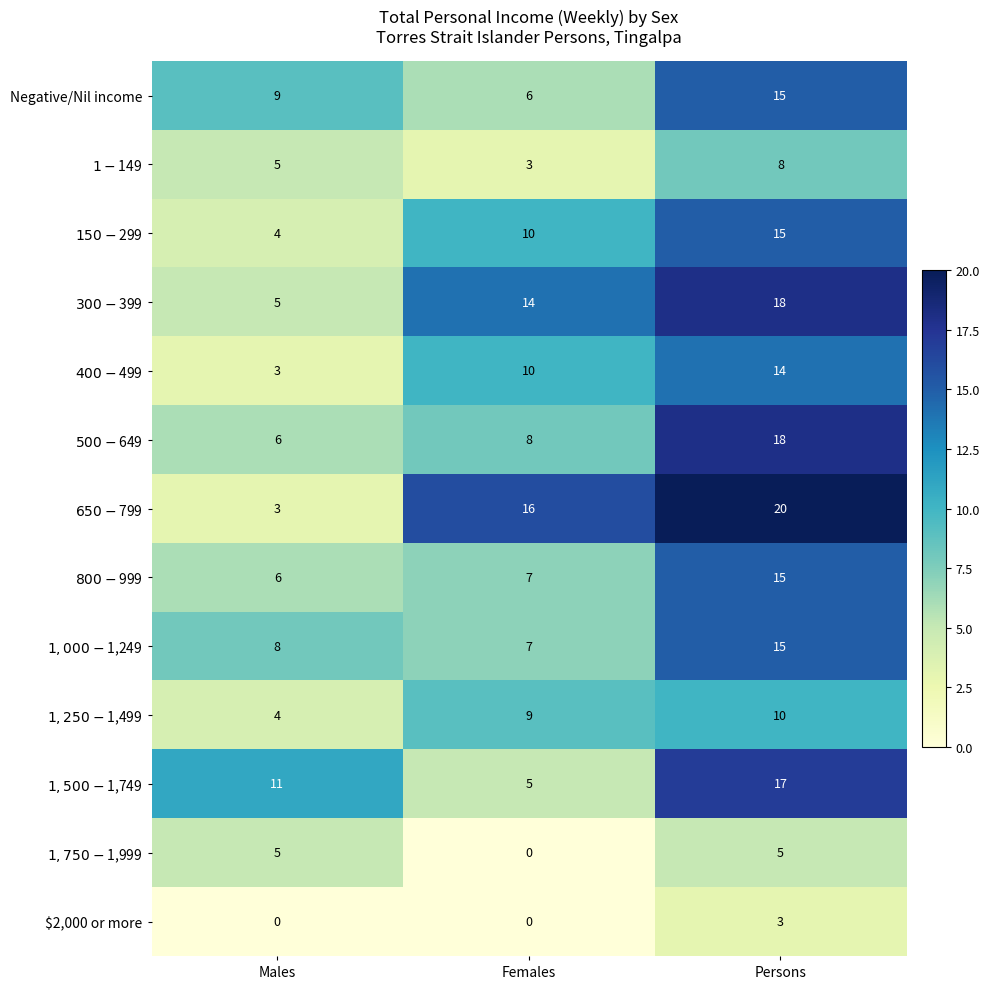

How many data points does each series have?

3